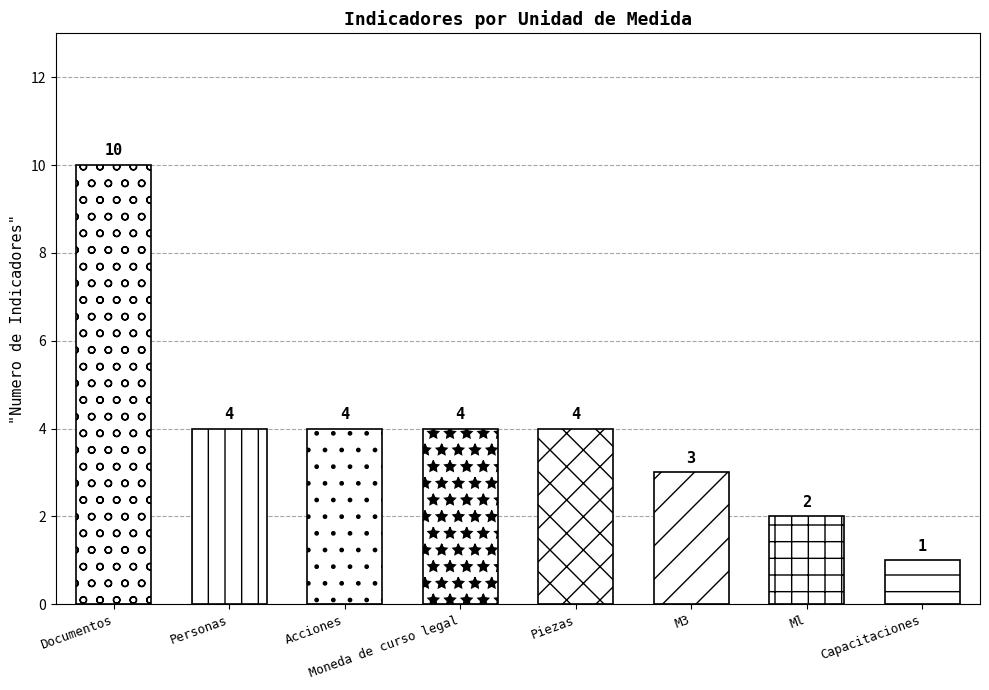

Read the value at Documentos.

10